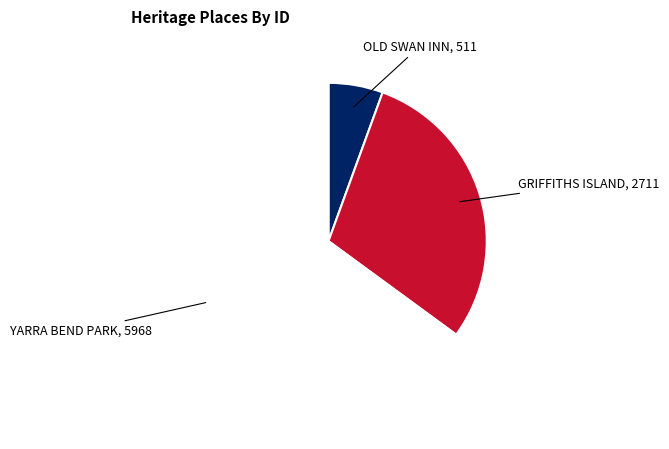

Which category has the smallest portion of the pie?

OLD SWAN INN